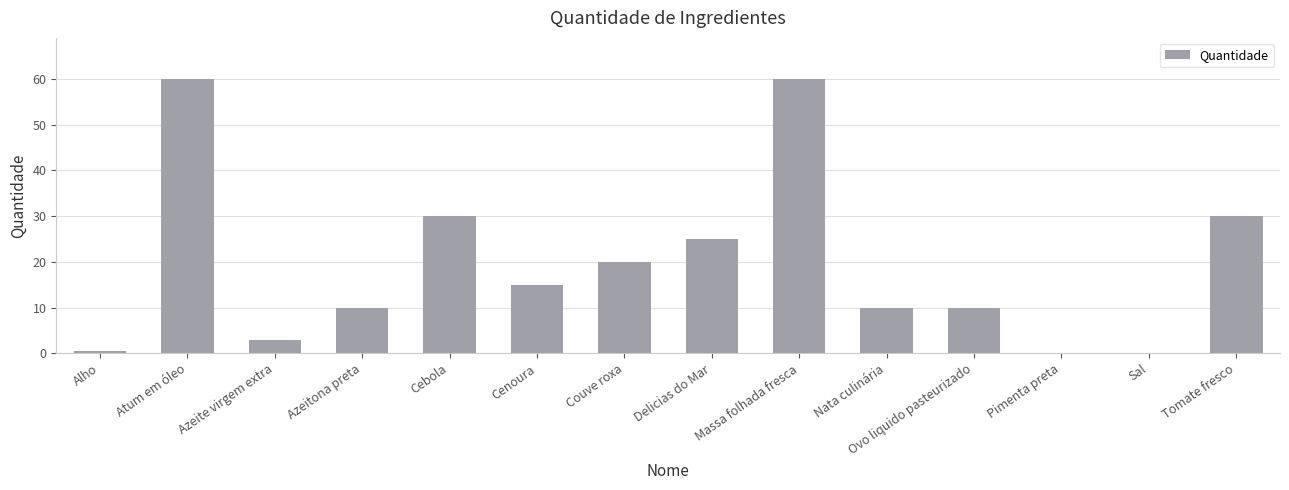

What is the change in value from Azeitona preta to Tomate fresco?

+20.0